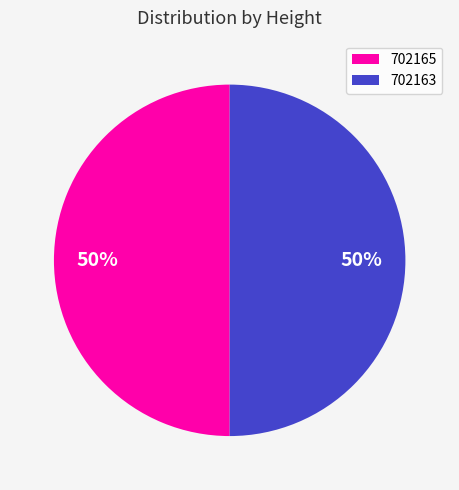

Approximately how many times larger is the value at 702165 compared to 702163?

1.0